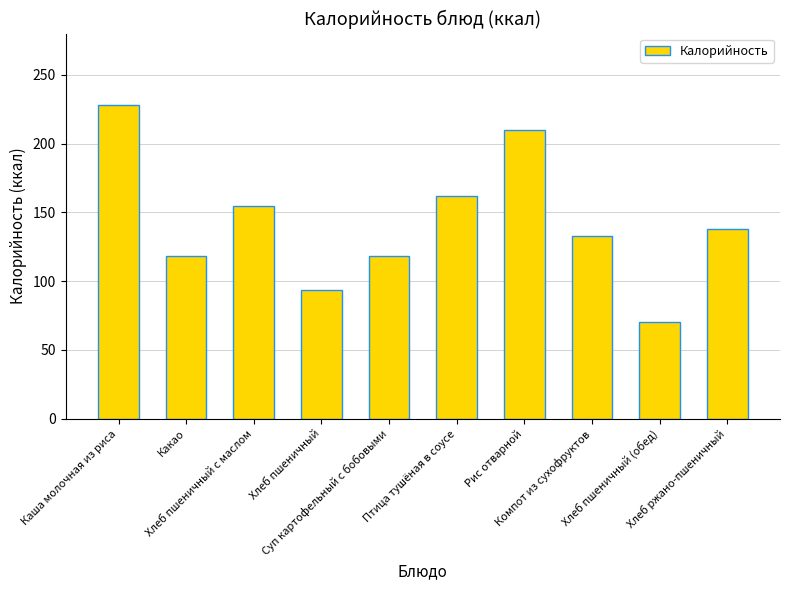

Is it true that the value at Птица тушёная в соусе is 268.9?

False